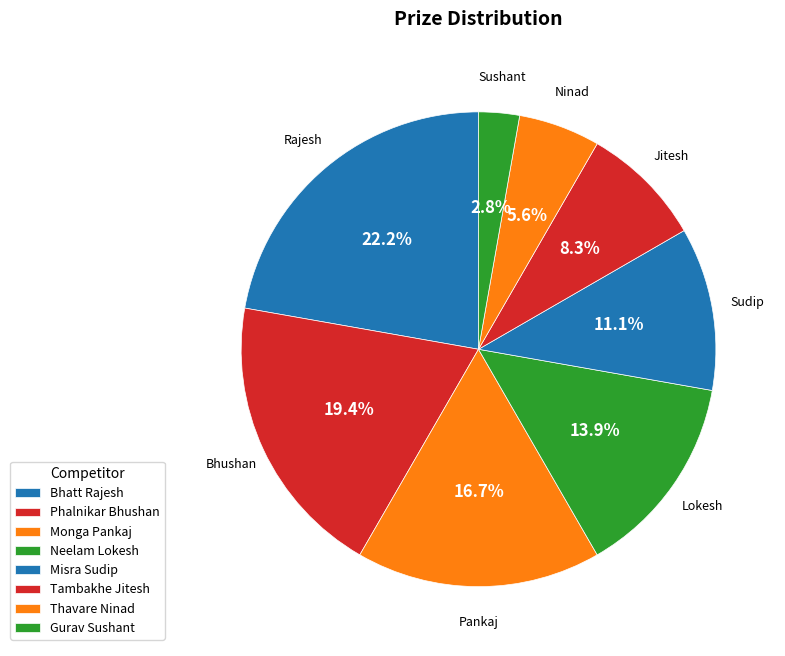

Which category has the smallest portion of the pie?

Gurav Sushant